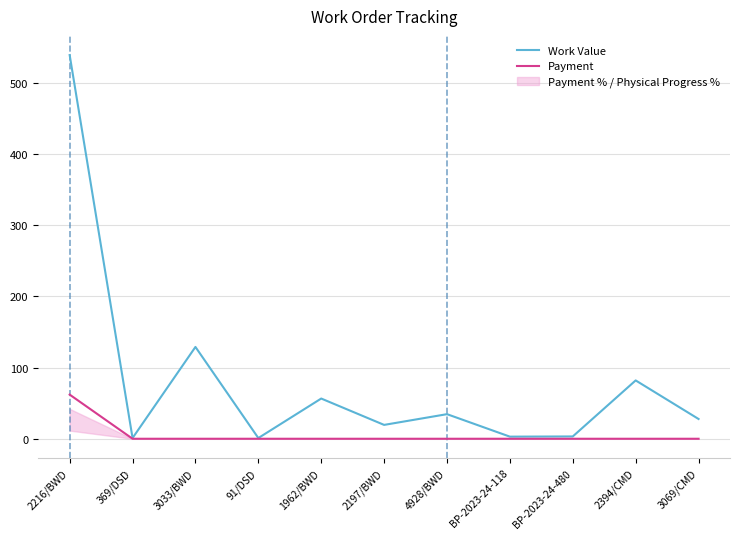

What is the maximum value shown in the chart?

539.4